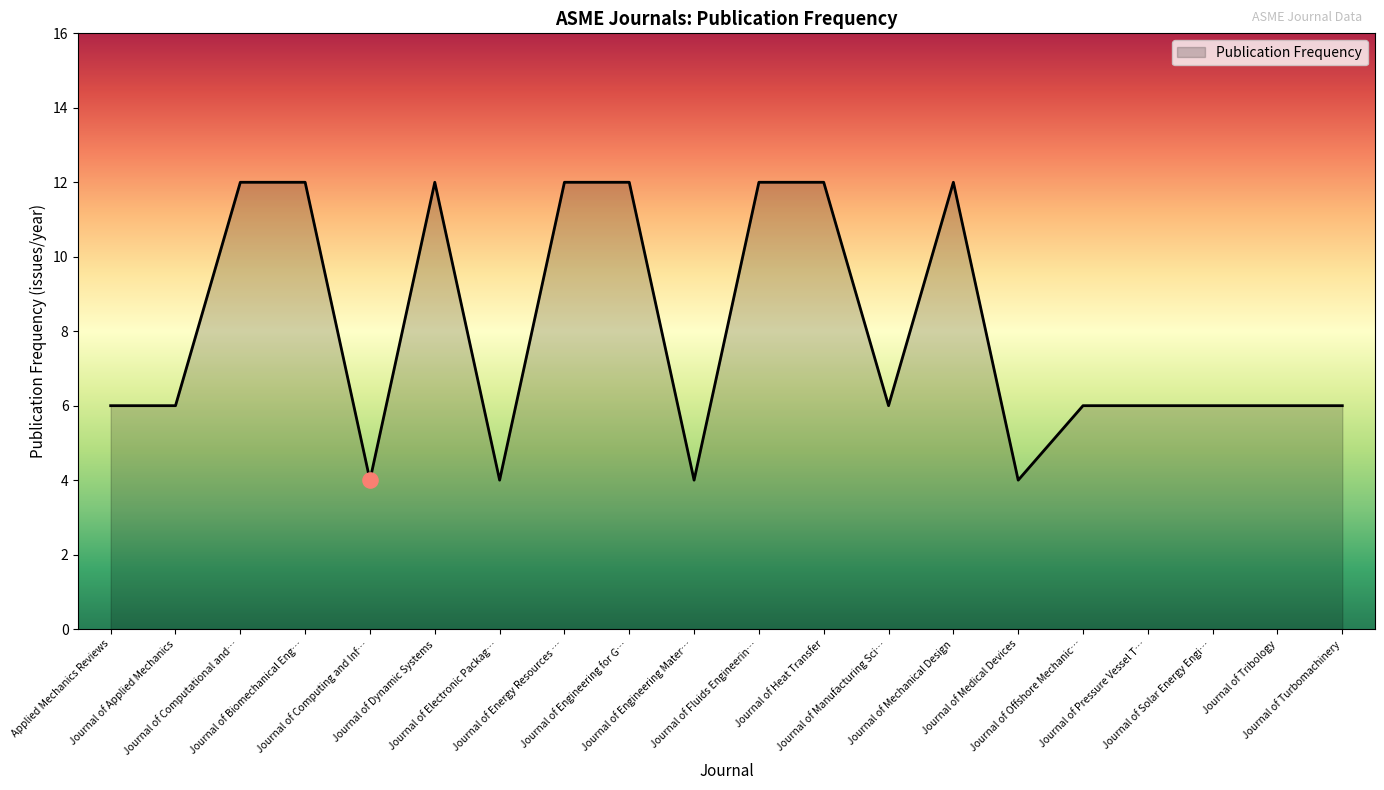

What is the difference between the maximum and minimum values?

8